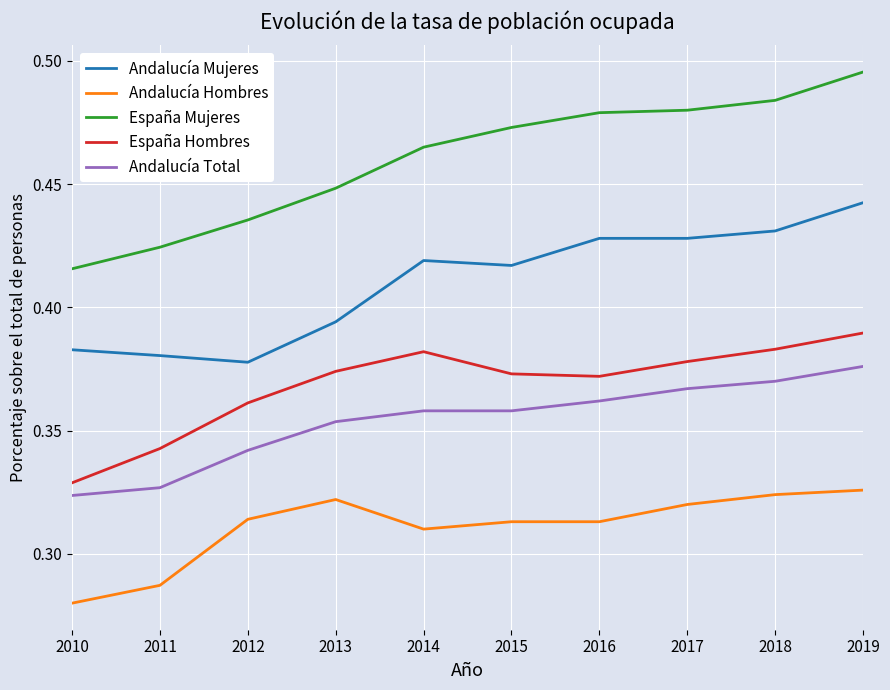

What is the spread (max minus min) of values at 2012?

0.1